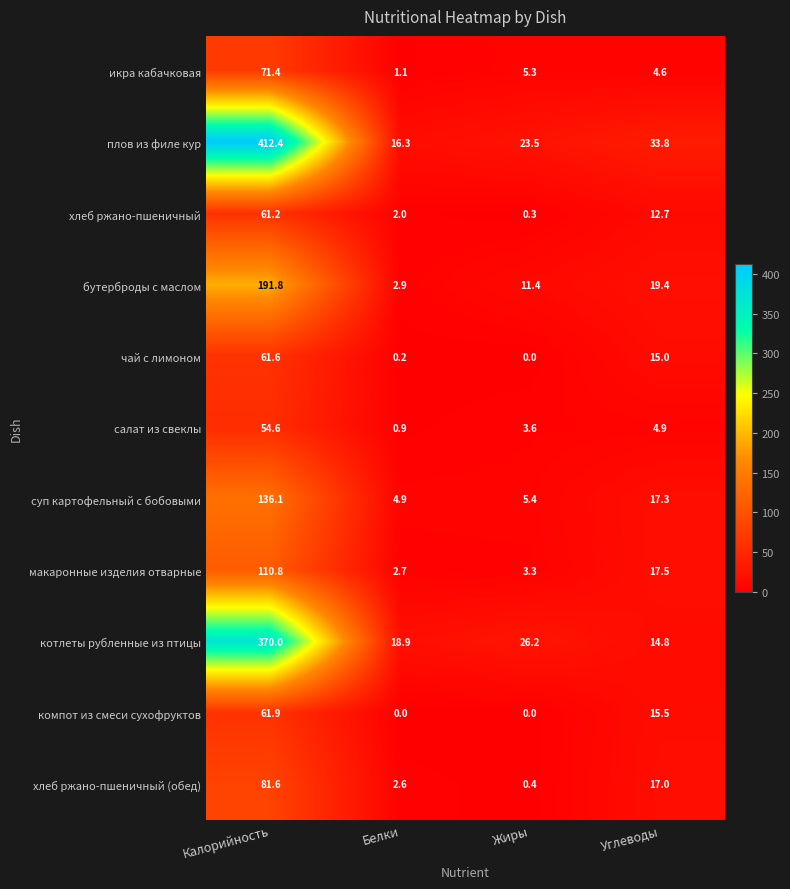

Where is хлеб ржано-пшеничный nearest to the value 30?

Углеводы